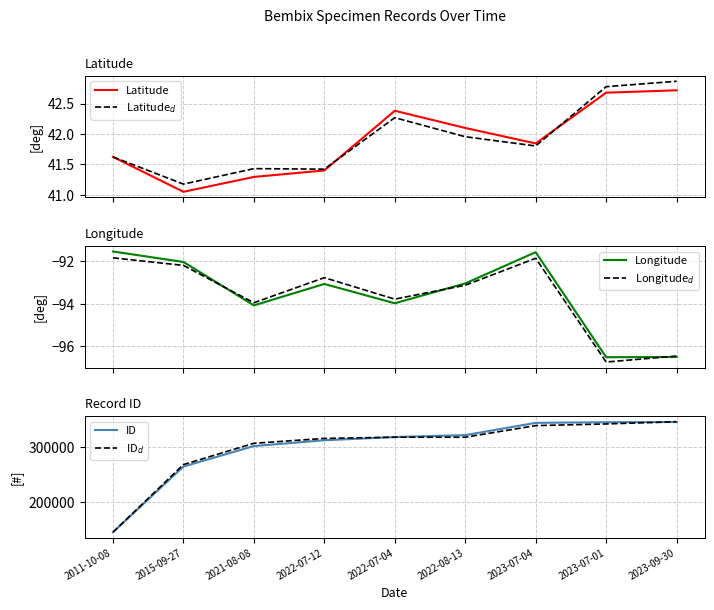

True or false: Latitude and ID$_d$ intersect in this chart.

False